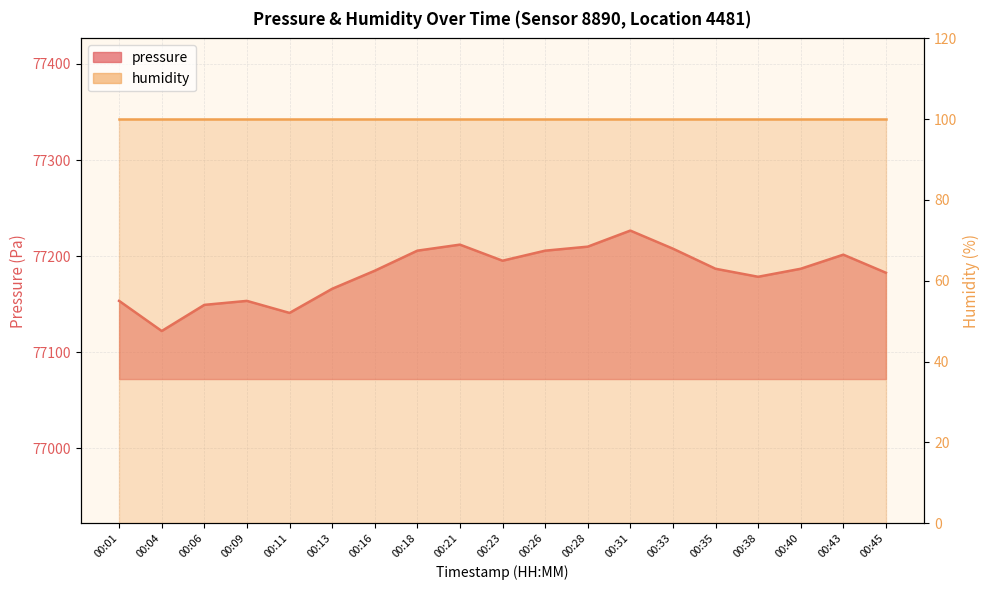

Count the number of categories in the chart.

19